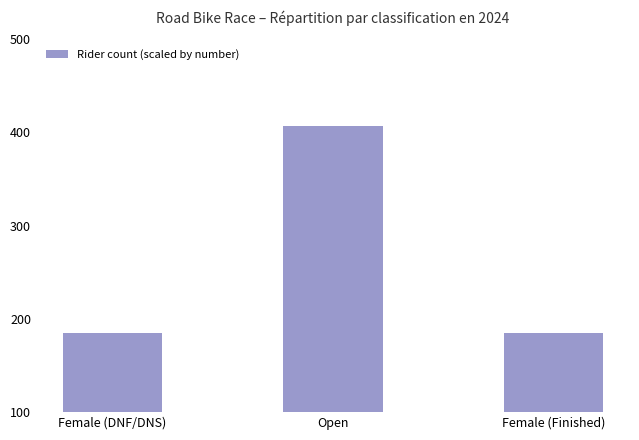

What is the label of the 2nd bar from the right?

Open